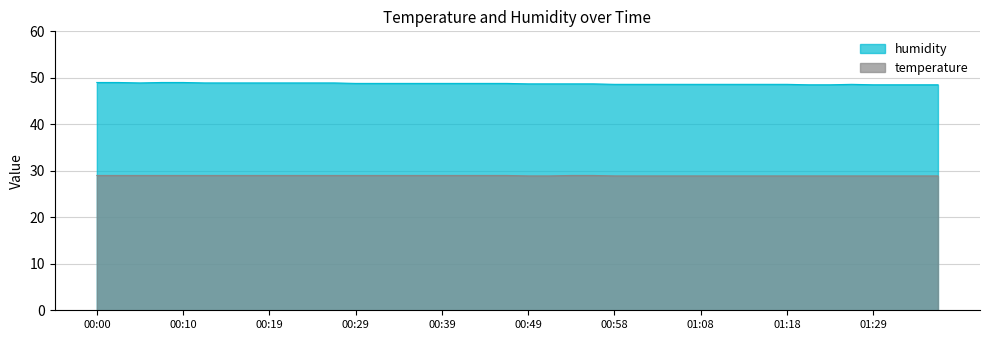

Does the chart have visible grid lines?

Yes